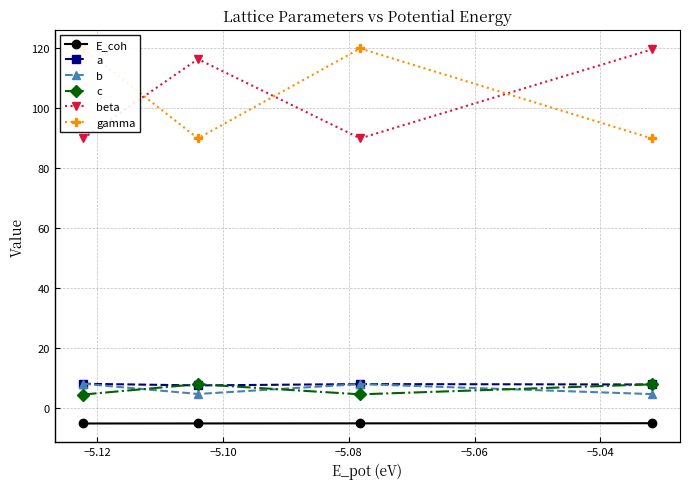

Which series has the largest total across all categories?

gamma